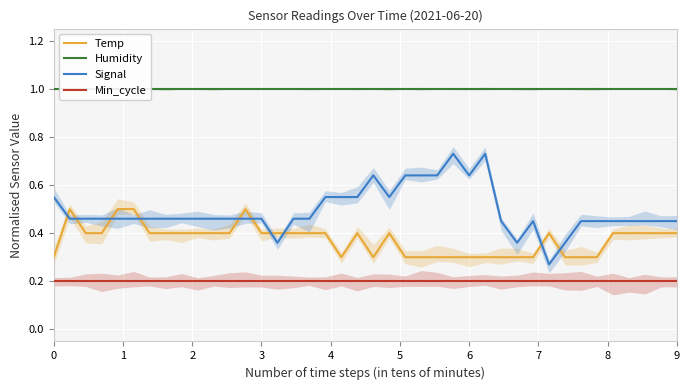

What is the greatest value displayed?

1.0